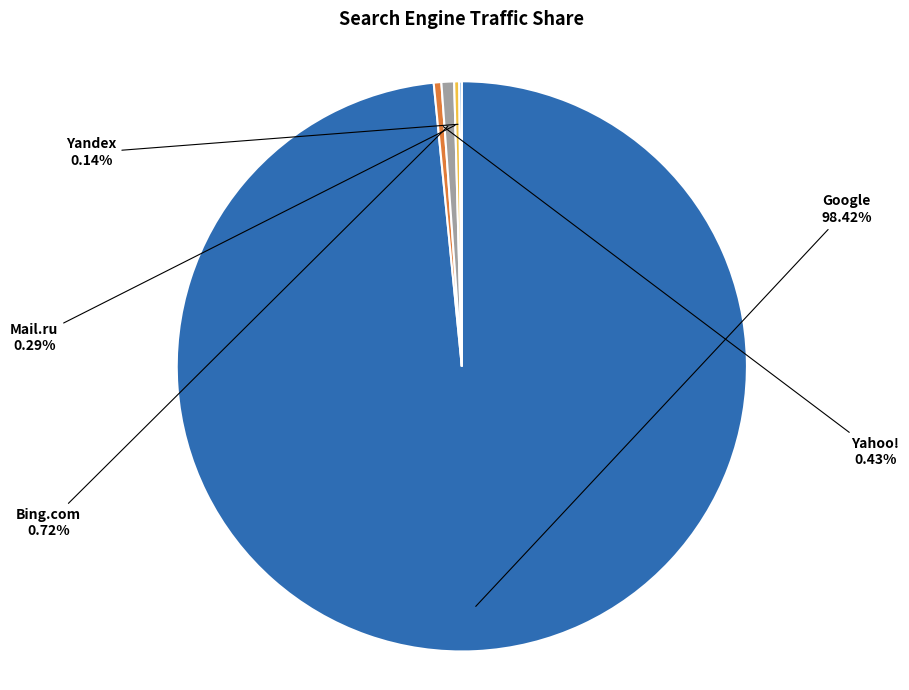

Which category has the biggest portion of the pie?

Google